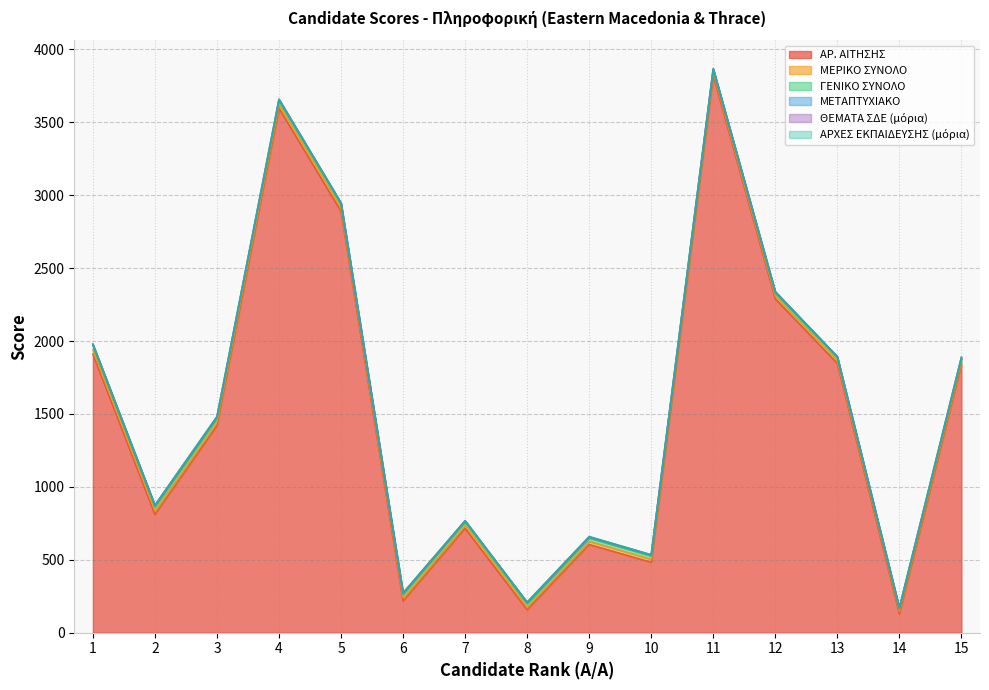

Which series changed the most between 4 and 15?

ΑΡ. ΑΙΤΗΣΗΣ